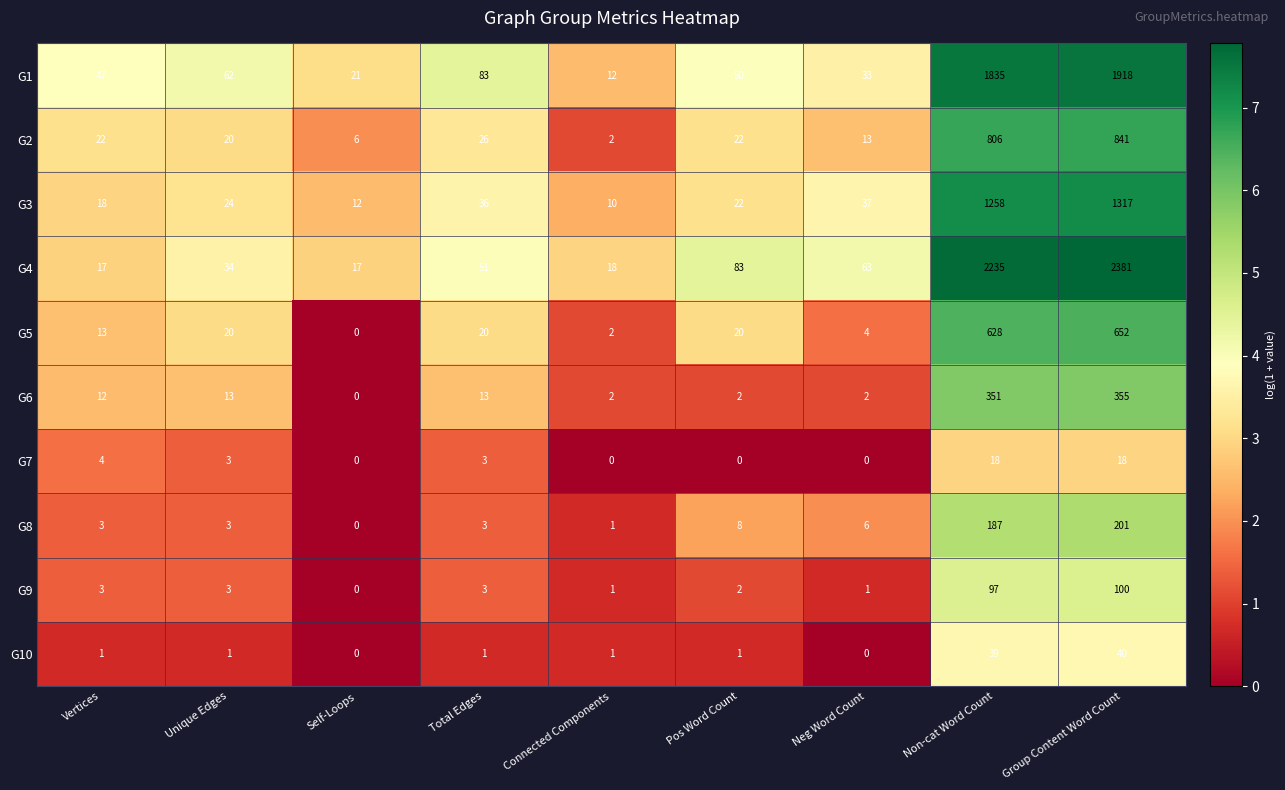

What is the sum of all G9 values?

210